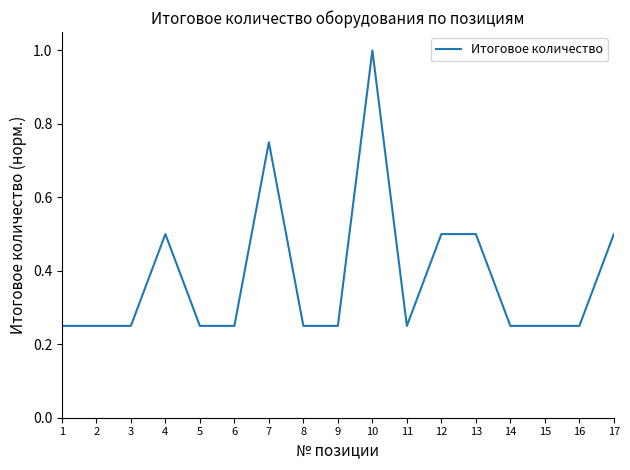

What is the change in value from 7 to 8?

-0.5